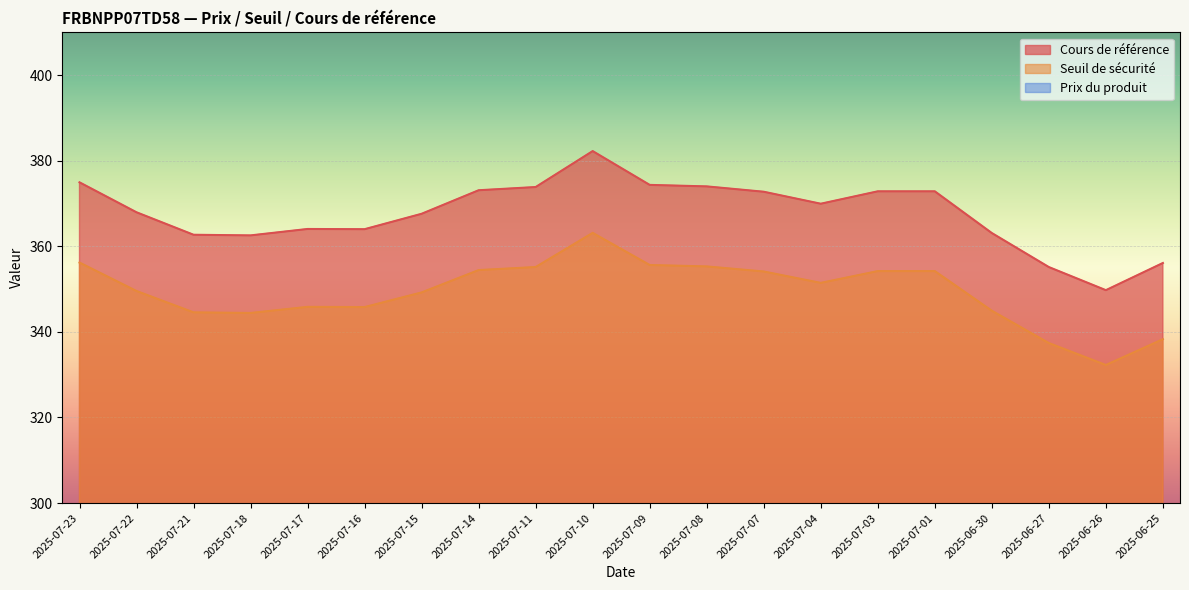

At which category does the chart reach its peak across all series?

2025-07-10